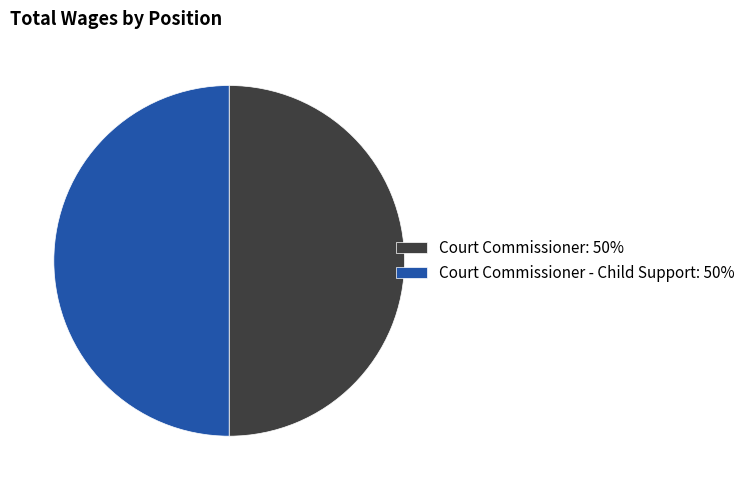

Approximately how many times larger is the value at Court Commissioner: 50% compared to Court Commissioner - Child Support: 50%?

1.0